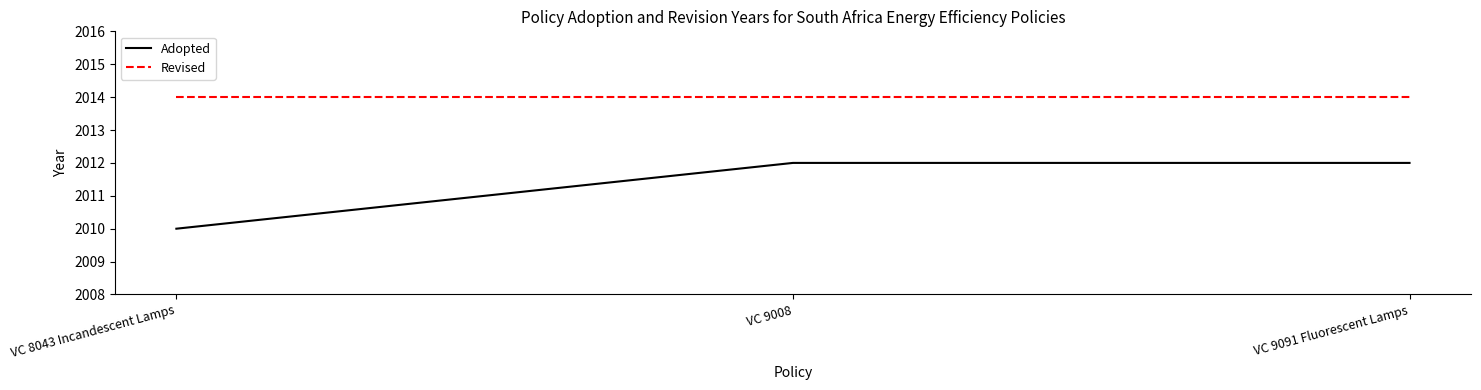

How many distinct data groups are displayed?

2